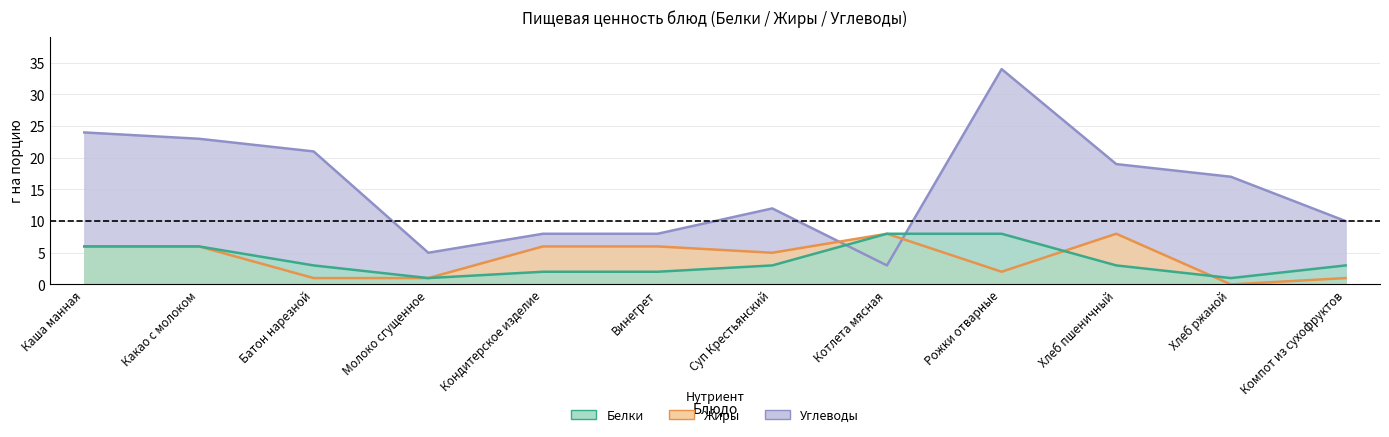

What is the label of the 12th point from the left?

Компот из сухофруктов